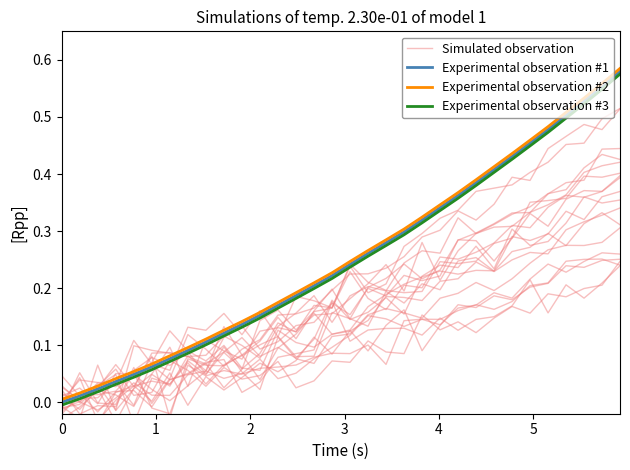

What are all the series names shown in the legend?

Simulated observation, Experimental observation #1, Experimental observation #2, Experimental observation #3